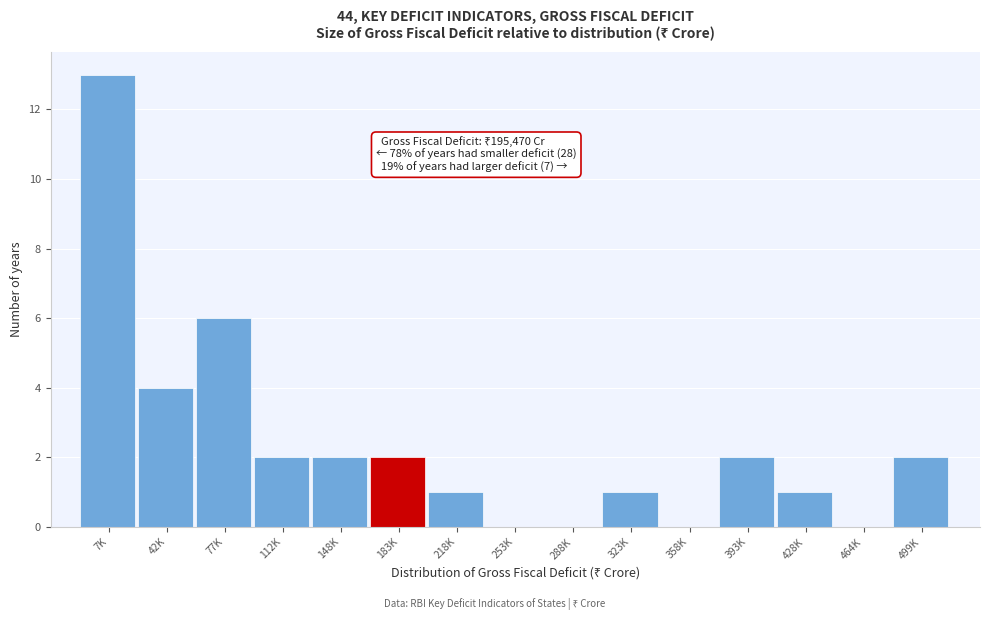

Reading left to right, list all the values displayed in this chart.

7K=13	42K=4	77K=6	112K=2	148K=2	183K=2	218K=1	253K=0	288K=0	323K=1	358K=0	393K=2	428K=1	464K=0	499K=2